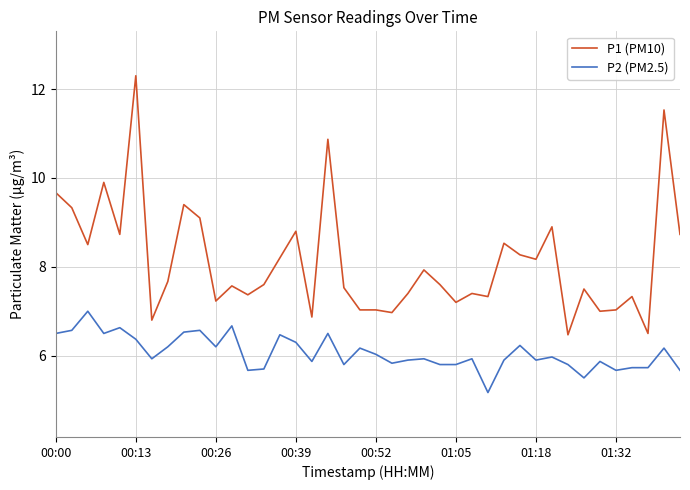

Does the chart have visible grid lines?

Yes